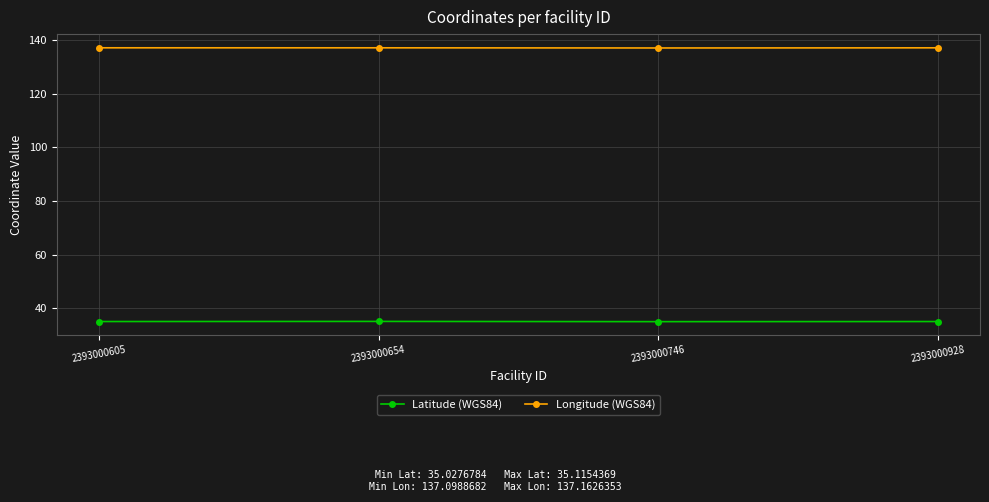

What is the value of the Latitude (WGS84) point at the 3rd from the left?

35.0